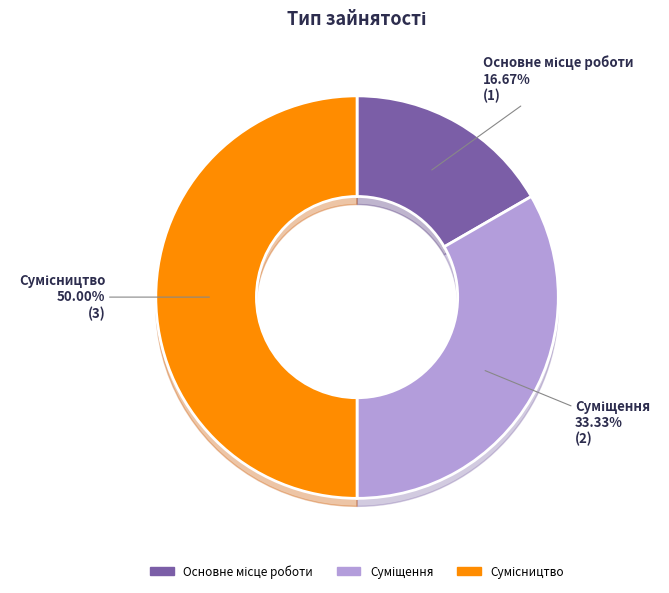

How much of the chart is everything except Суміщення?

66.7%